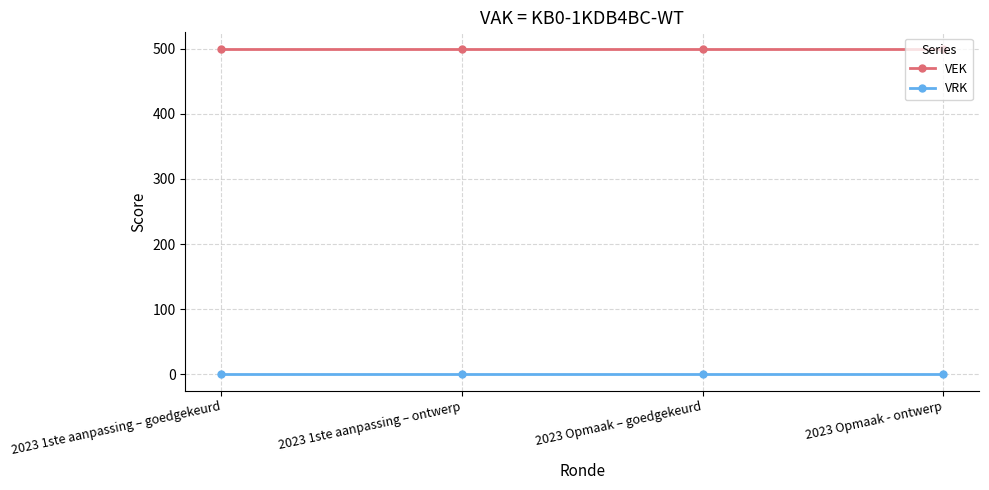

List the series in order of their overall mean, lowest first.

VRK, VEK